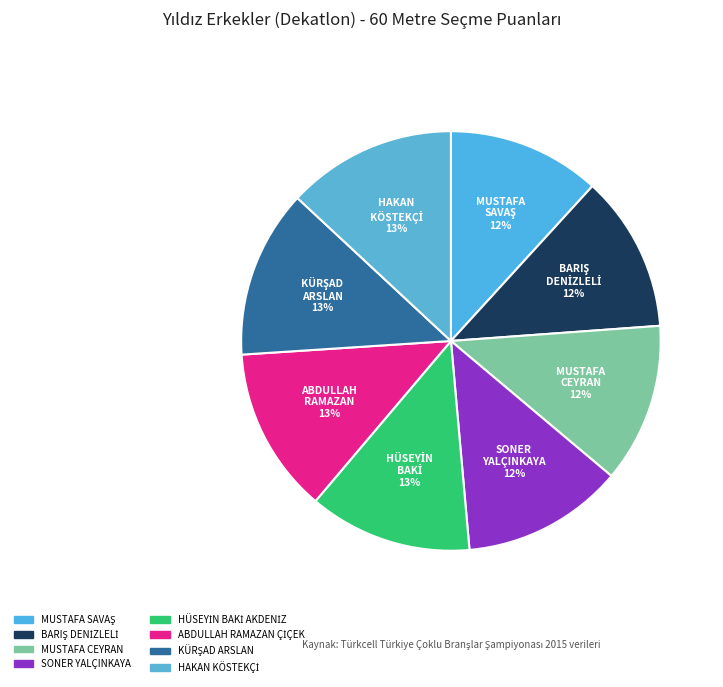

How many segments does this pie chart have?

8